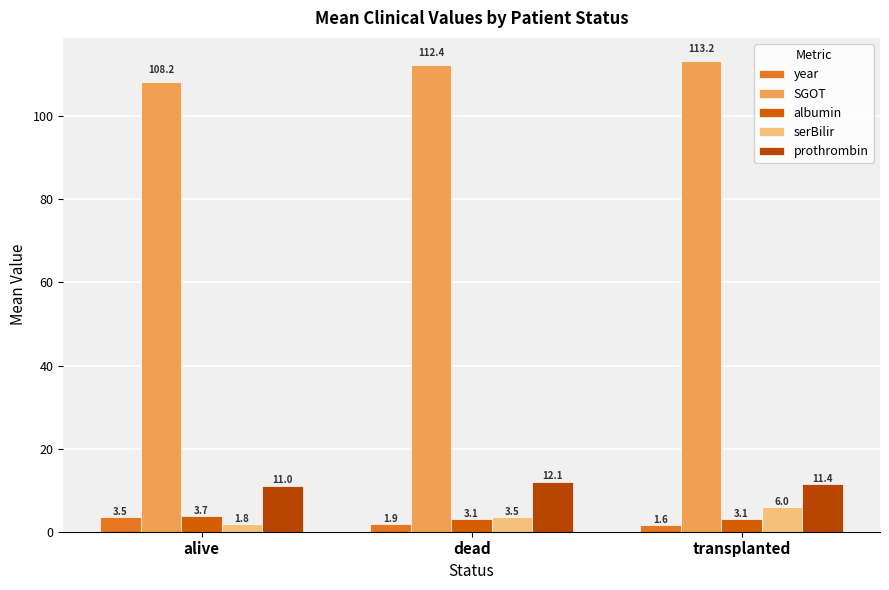

Is the value of serBilir at alive greater than the value of prothrombin at transplanted?

No